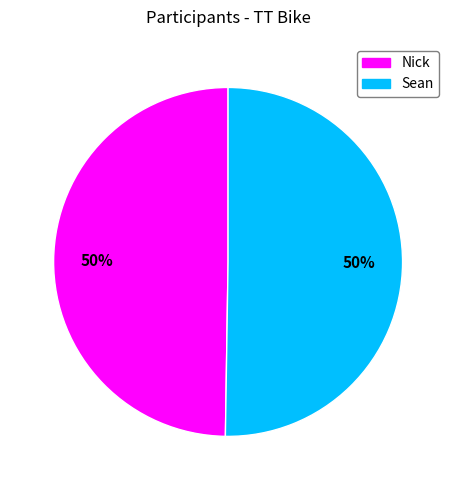

Approximately how many times larger is the value at Nick compared to Sean?

1.0